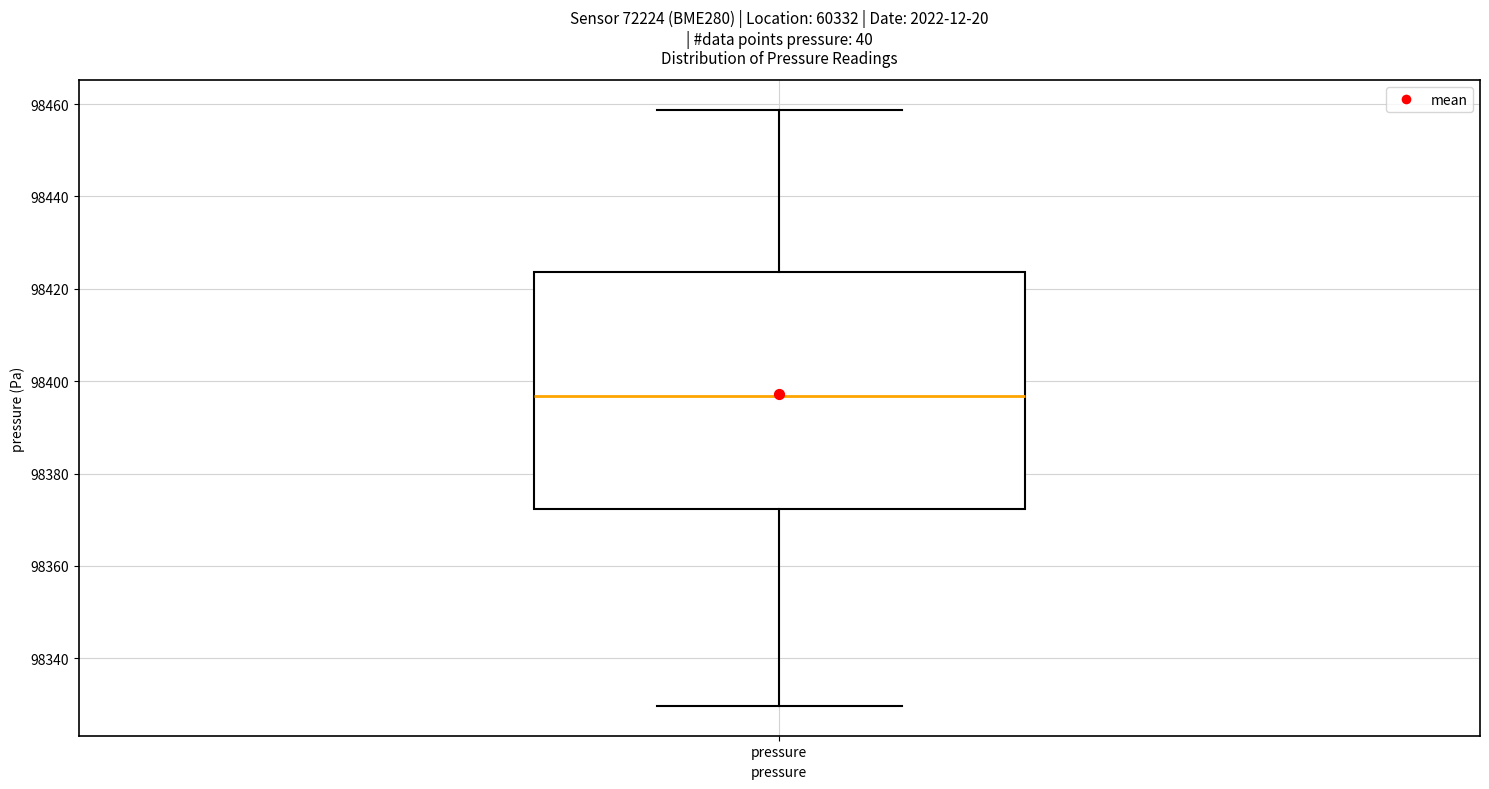

Transcribe this box plot: give where the median line is, the range the box spans, and where the two whiskers end, as read against the y-axis. The values are not printed on the chart, so give them approximately, as read against the axis.

median 98396, box 98372 to 98424, whiskers 98330 to 98458